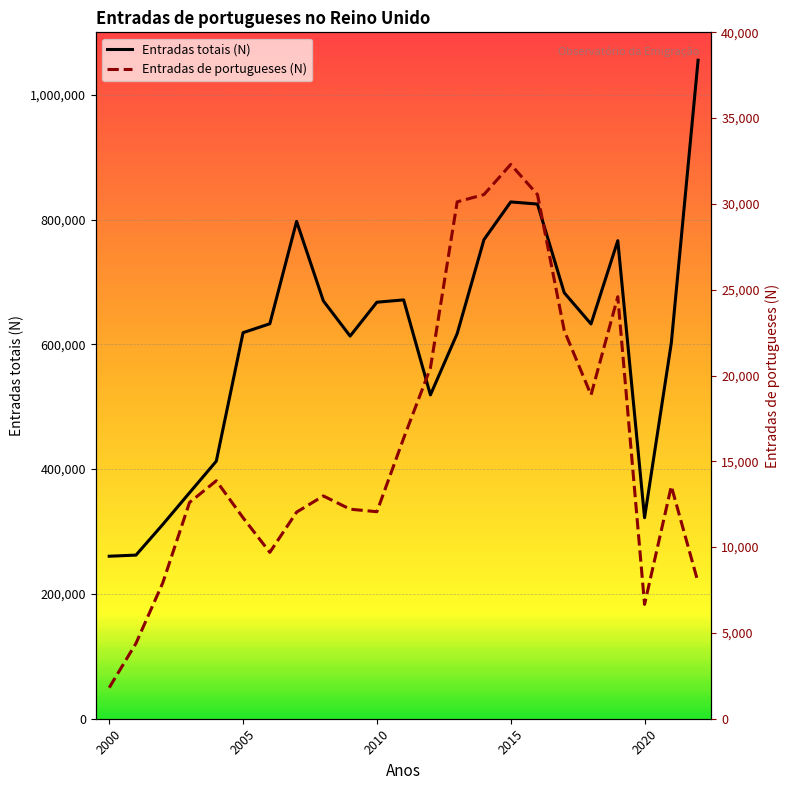

What is the highest value of the Entradas totais (N) series?

1055283